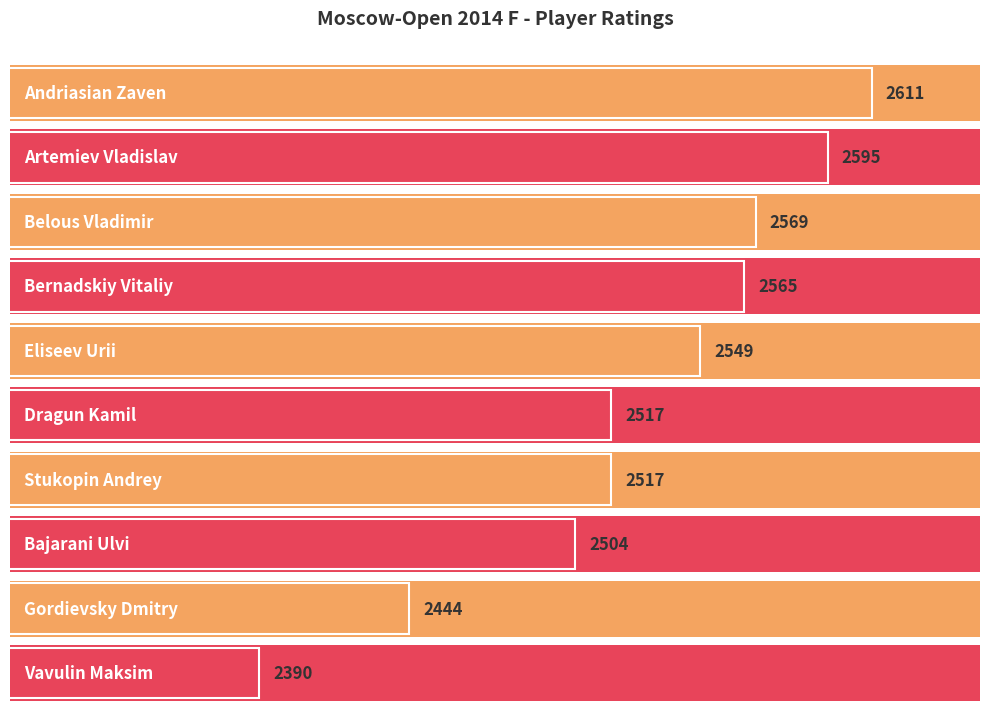

Rank the categories by value from lowest to highest.

Vavulin Maksim, Gordievsky Dmitry, Bajarani Ulvi, Dragun Kamil, Stukopin Andrey, Eliseev Urii, Bernadskiy Vitaliy, Belous Vladimir, Artemiev Vladislav, Andriasian Zaven